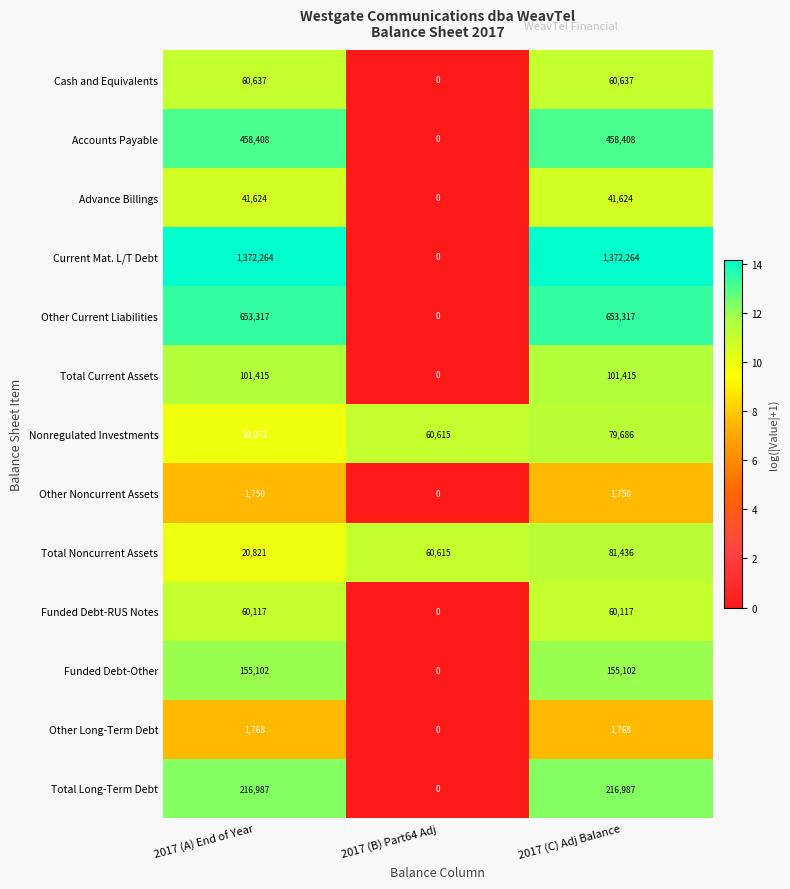

Which series changed the most between 2017 (B) Part64 Adj and 2017 (C) Adj Balance?

Current Mat. L/T Debt